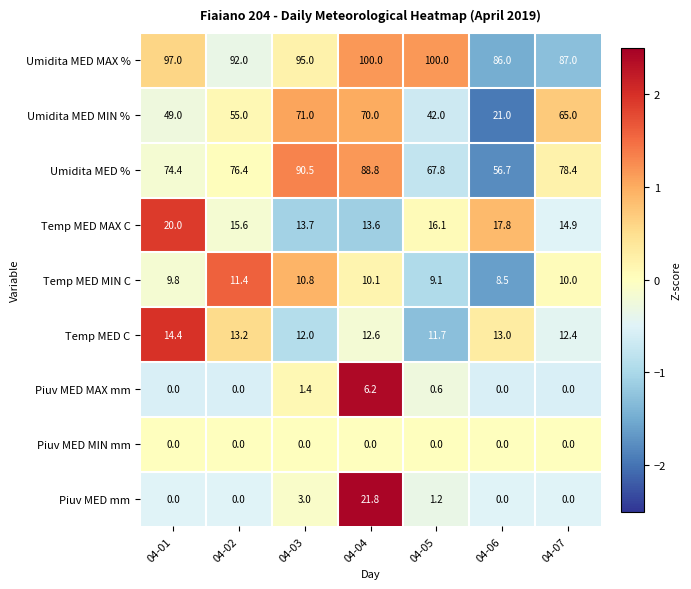

What is the smallest value displayed?

0.0